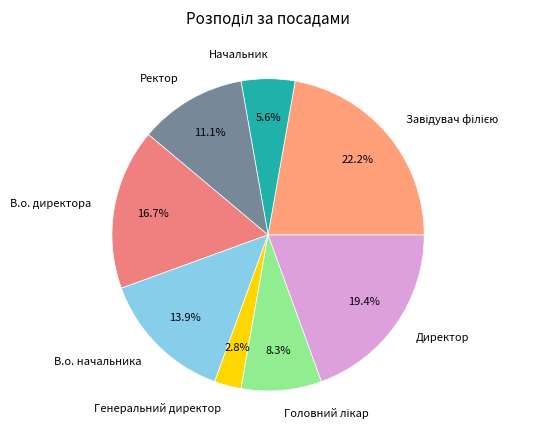

To the nearest percent, what is the combined percentage of Начальник and Генеральний директор?

8%